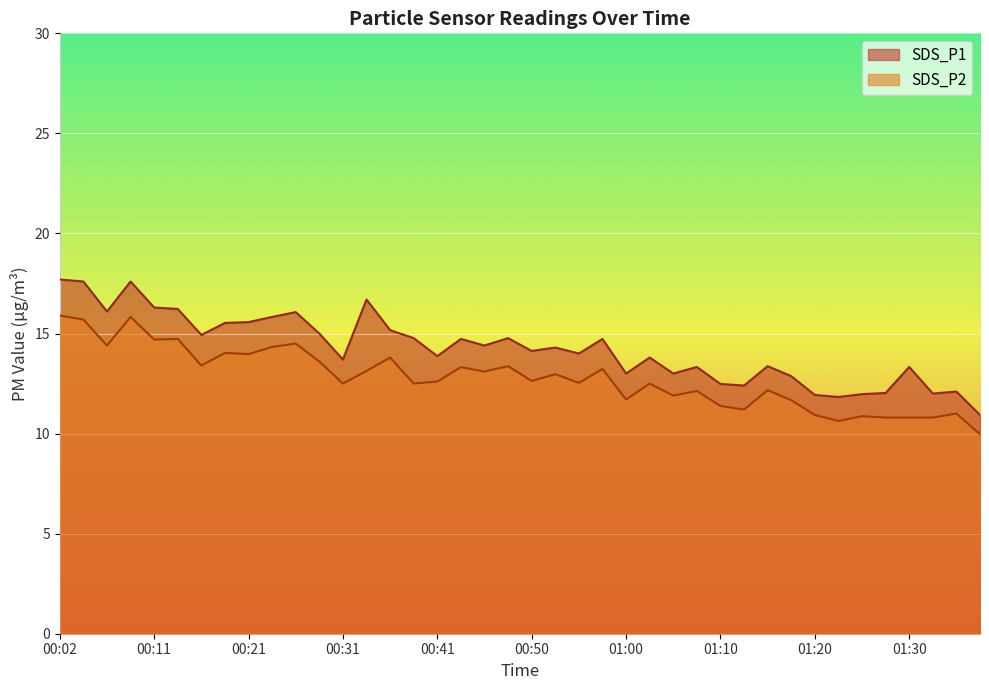

What is the greatest value displayed?

17.7